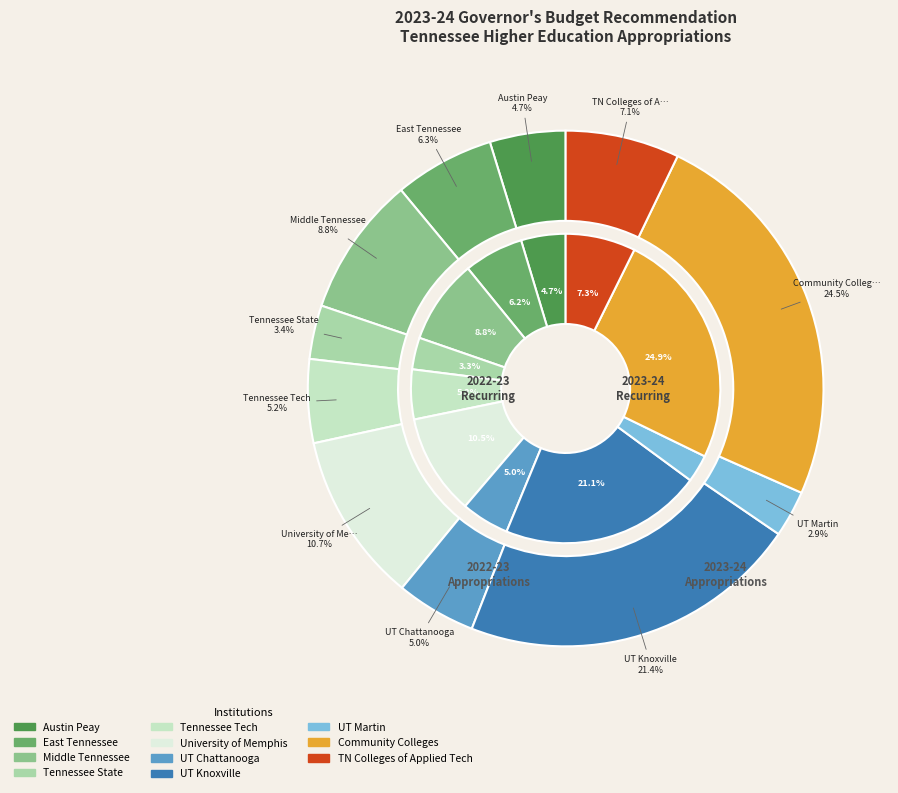

At Tennessee Tech, list the series in order from largest to smallest.

2023-24 Recurring Appropriations, 2022-23 Recurring Appropriations